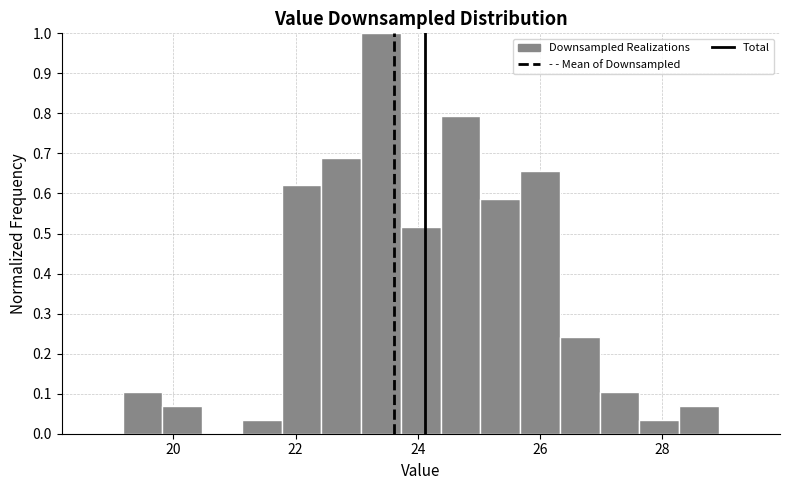

Read against the x-axis, roughly where is the centre of the tallest bar?

23.4